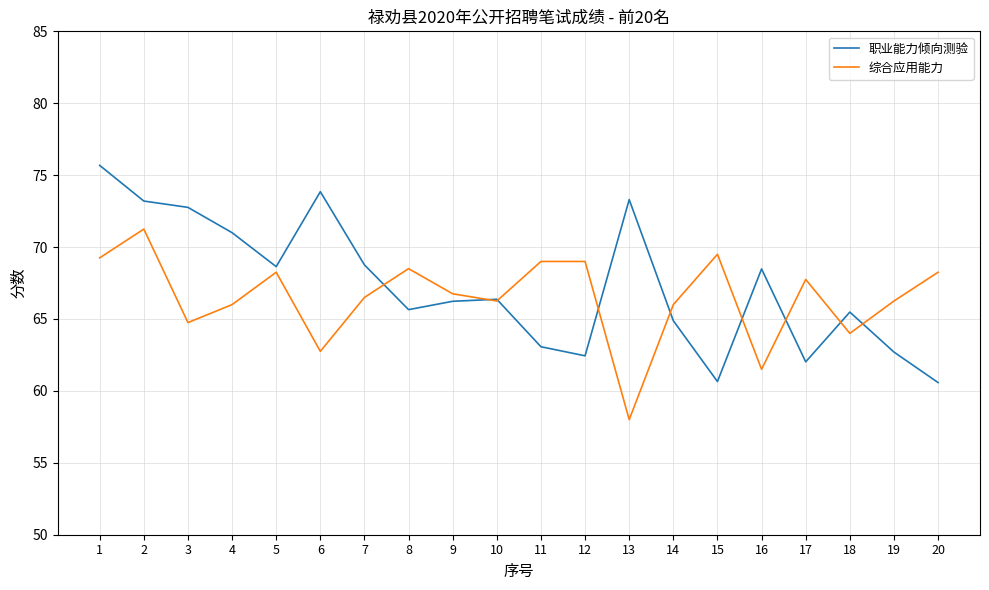

How many interior local peaks does the 职业能力倾向测验 series have?

5